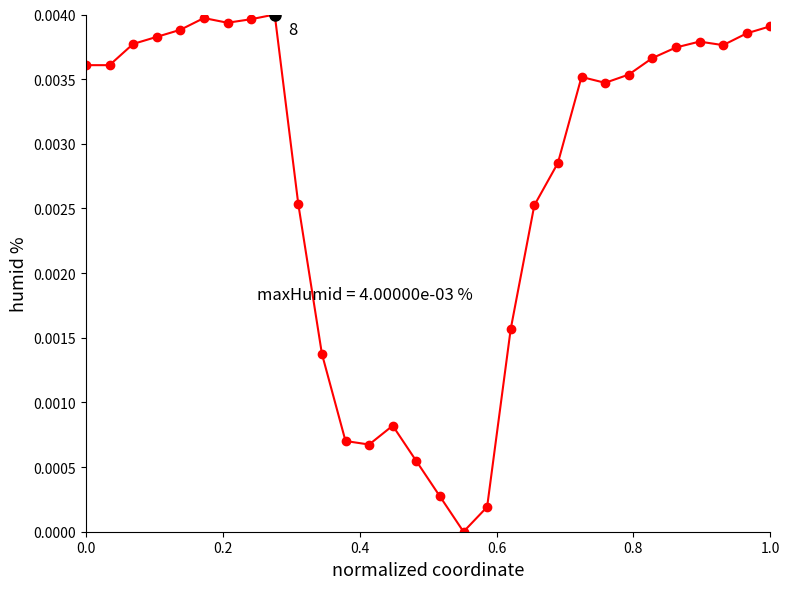

How many distinct data groups are displayed?

1